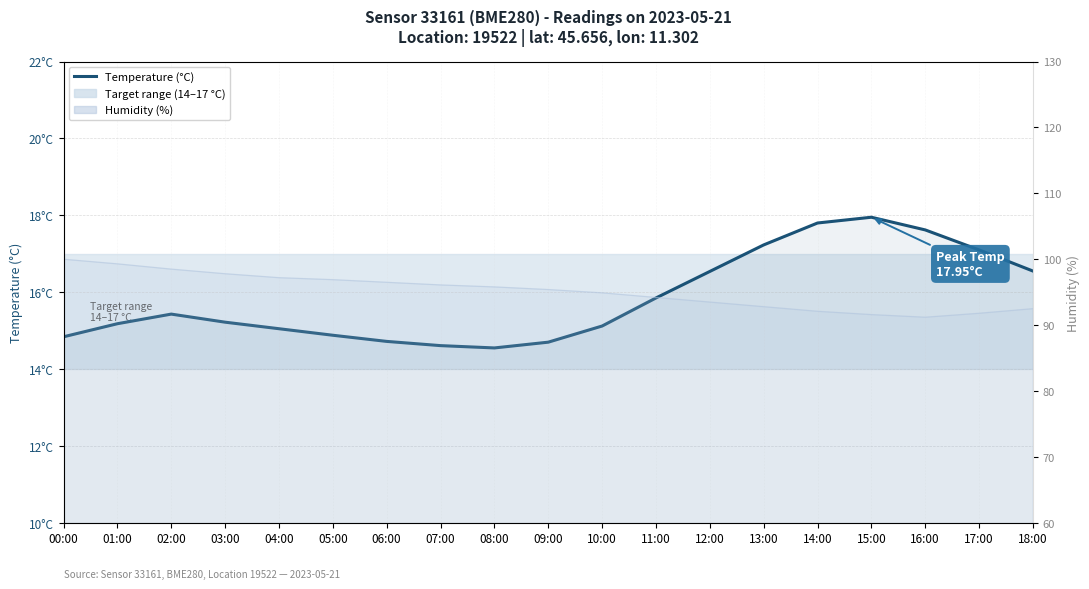

What is the ratio of the value at 14:00 to the value at 13:00?

1.0